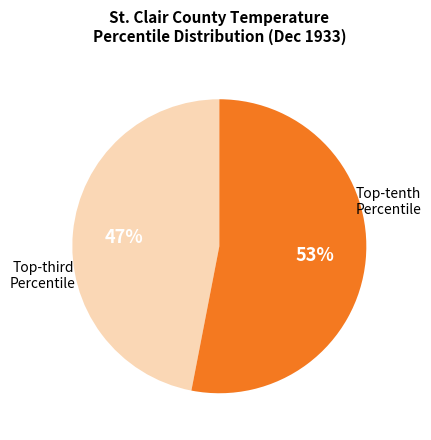

To the nearest percent, what is the average slice percentage?

50%